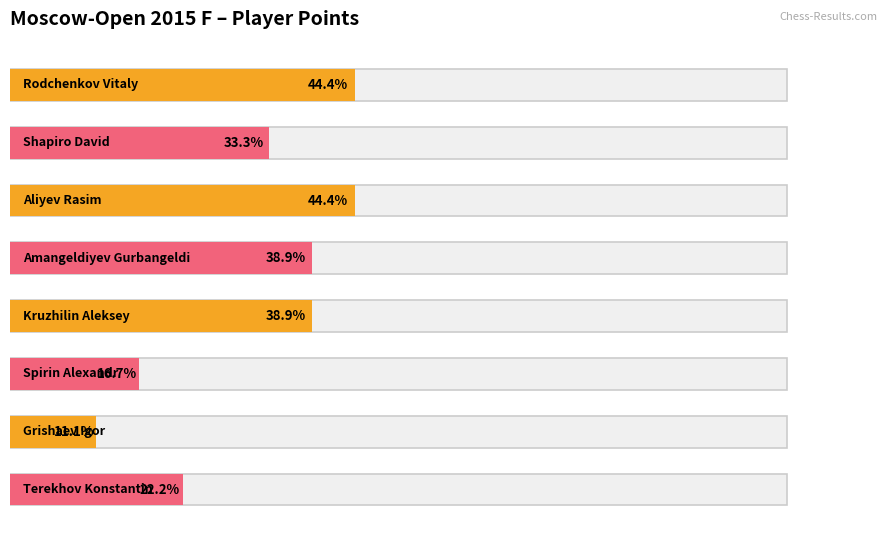

Reading left to right, extract all data points from this chart.

4.0	3.0	4.0	3.5	3.5	1.5	1.0	2.0